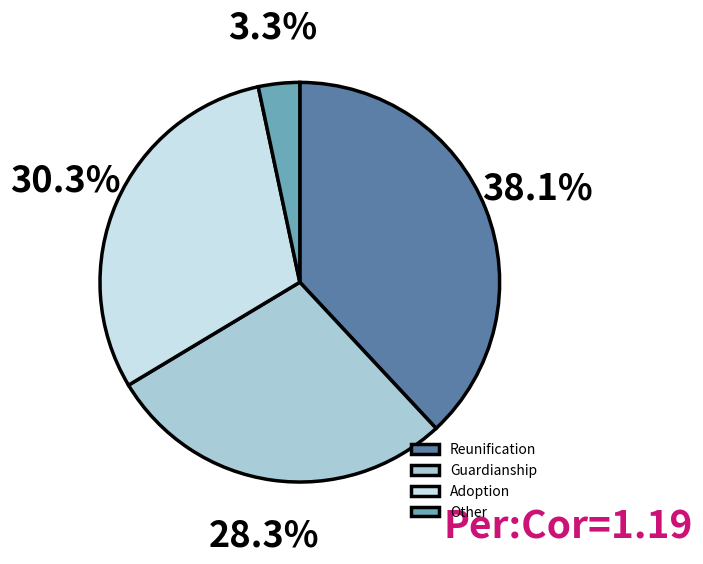

To the nearest percent, what percentage of the pie is Other?

3%